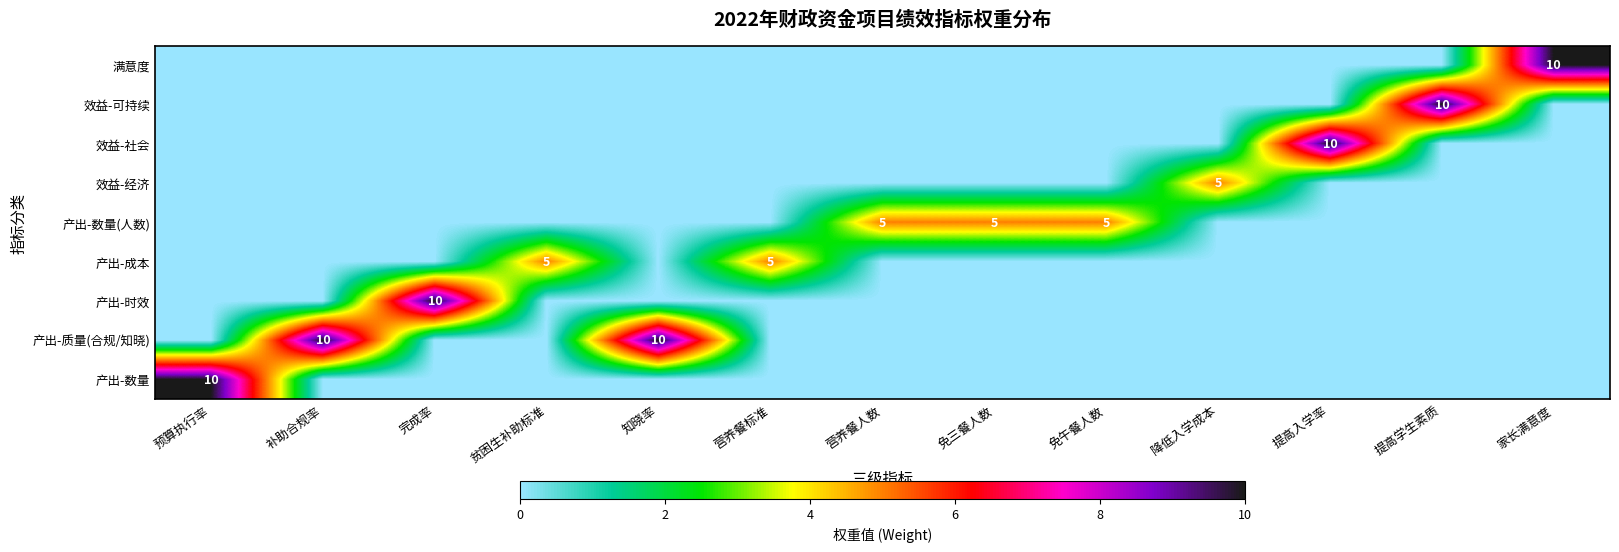

What is the total value across all series at 提高入学率?

10